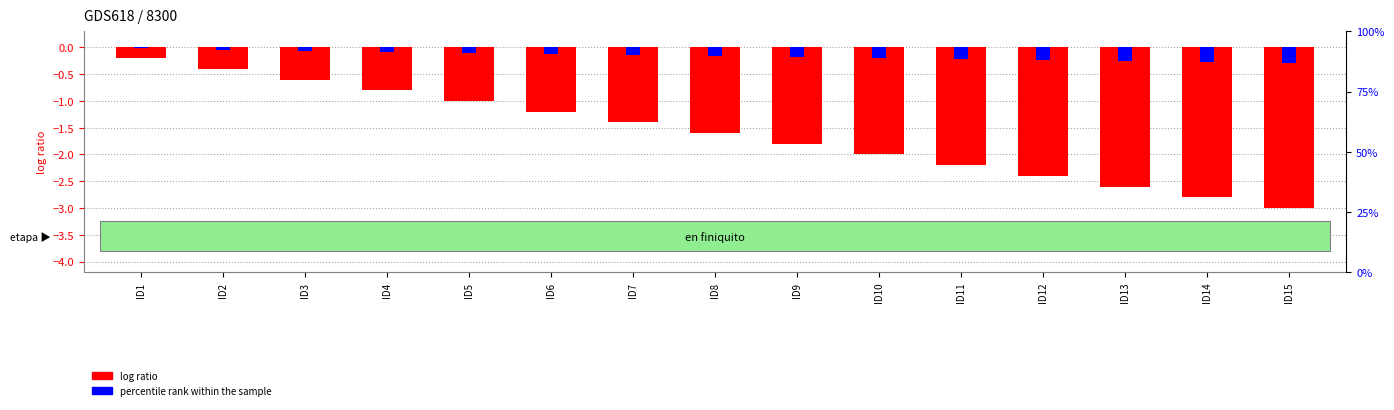

What is the spread (max minus min) of values at ID5?

0.9